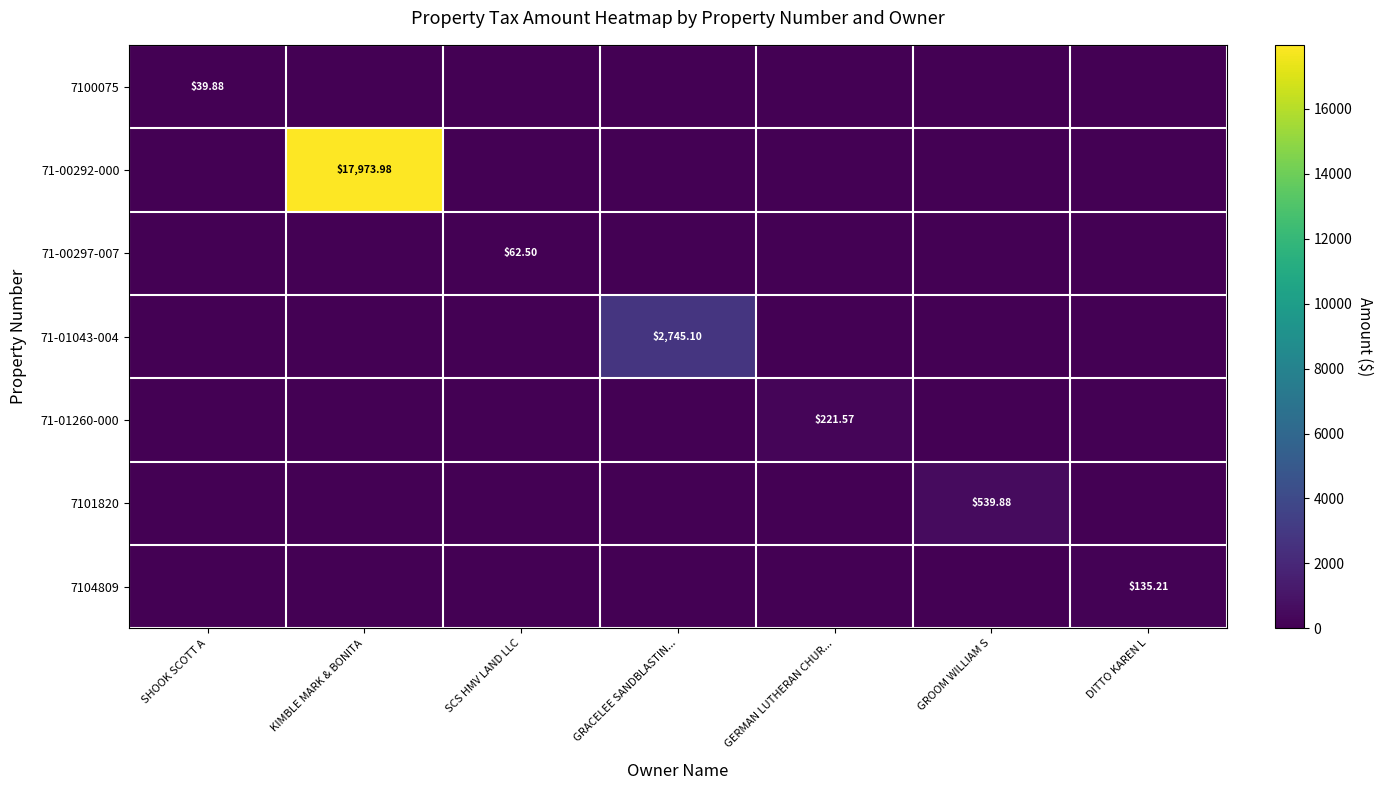

How many values in the 7101820 series exceed 0?

1